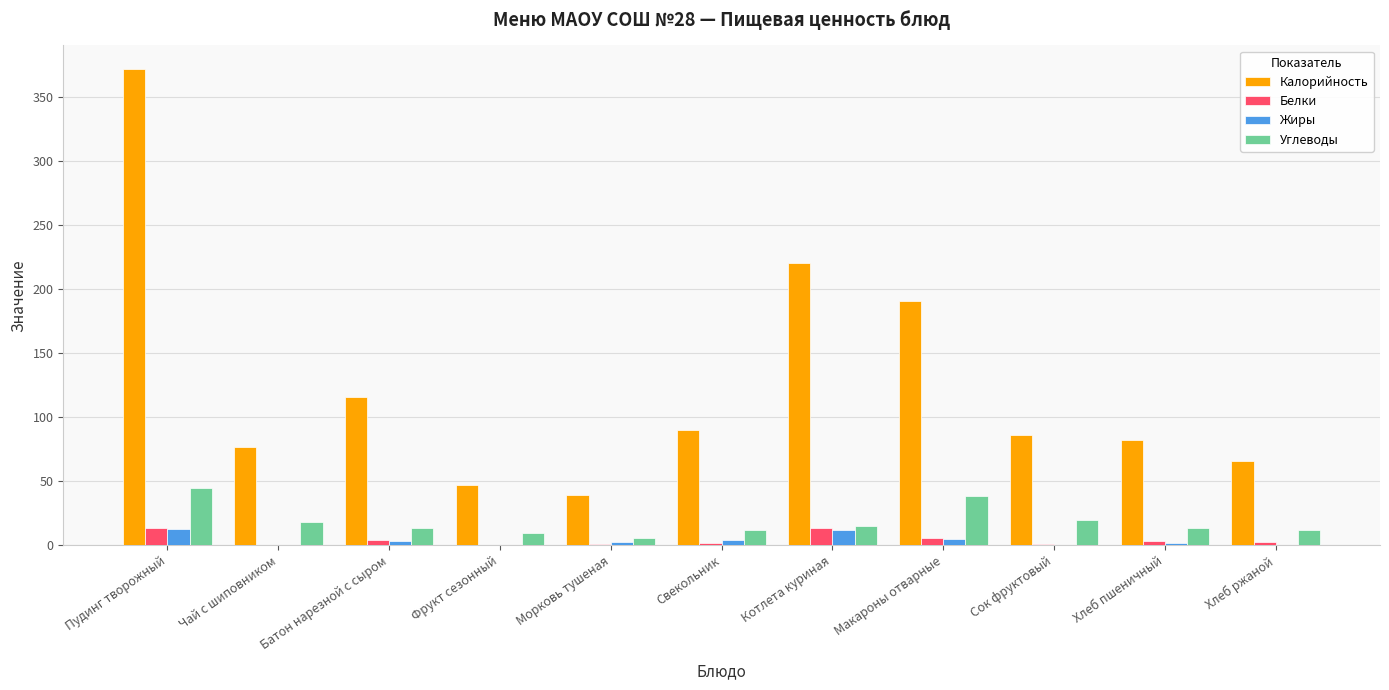

What is the maximum value shown in the chart?

372.0